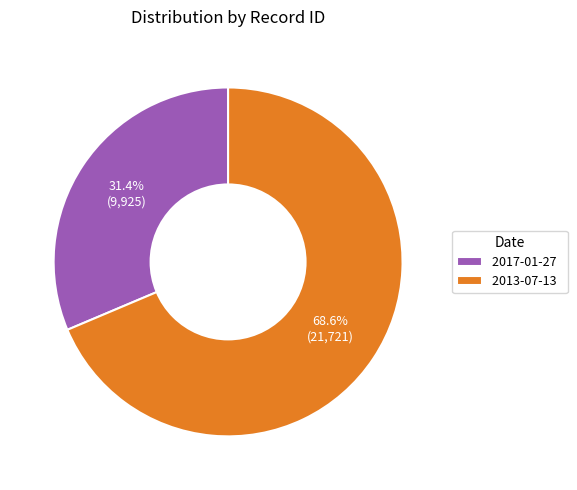

To the nearest percent, what percentage of the pie is 2017-01-27?

31%